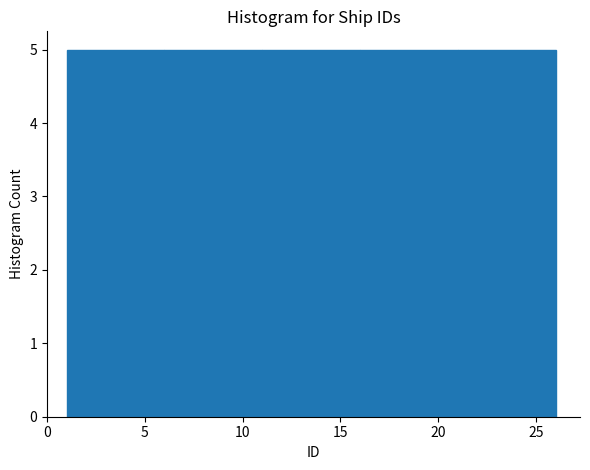

Reading left to right, list every bar in this chart as the range it spans on the x-axis followed by its height. The values are not printed on the chart, so give them approximately, as read against the axis.

1 to 6: 5
6 to 11: 5
11 to 16: 5
16 to 21: 5
21 to 26: 5